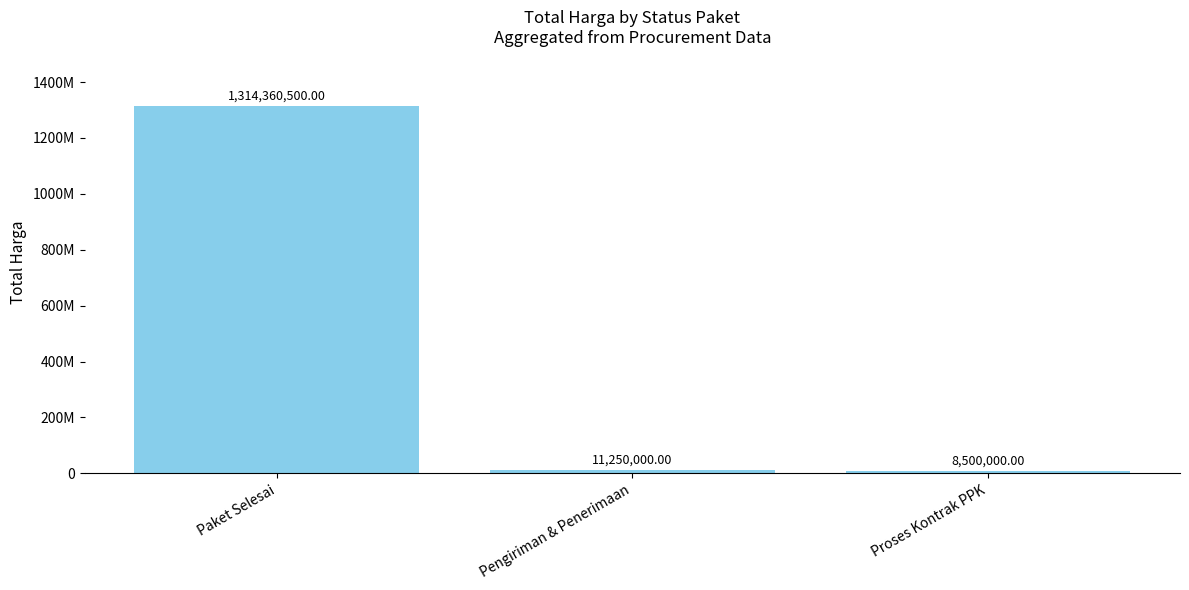

What is the sum of the values at Pengiriman & Penerimaan and Proses Kontrak PPK?

19750000